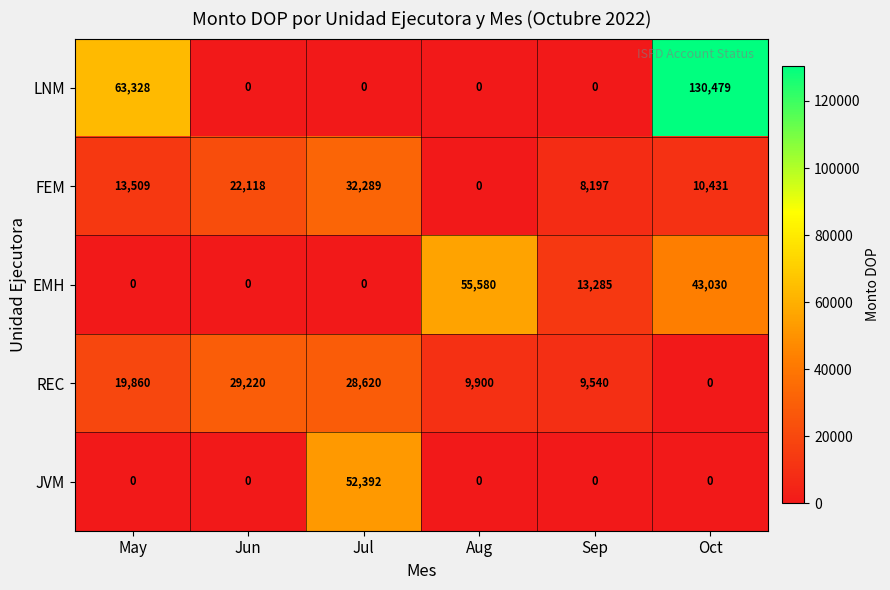

Which series has the largest total across all categories?

LNM